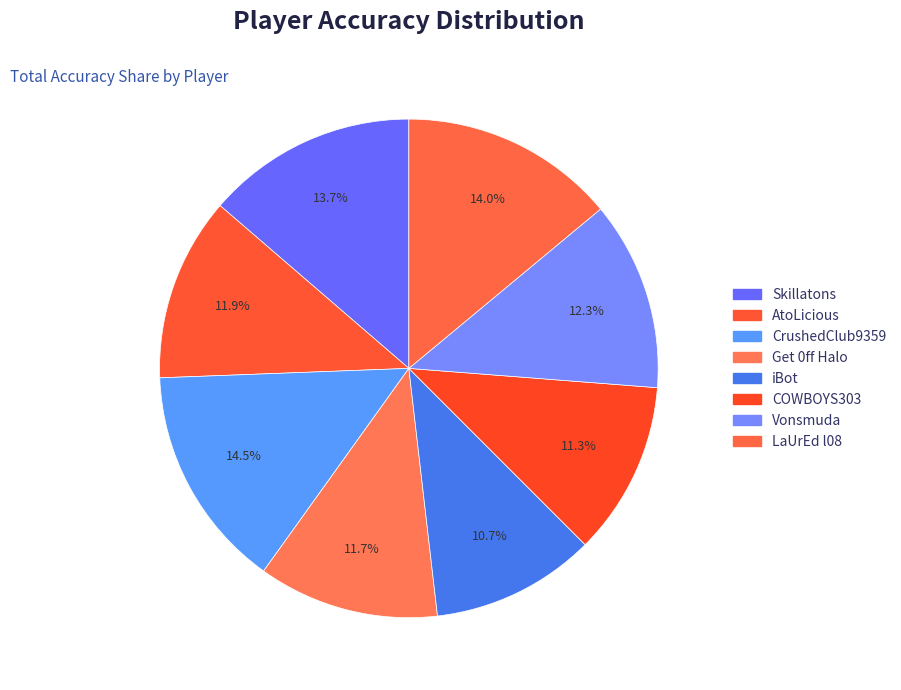

Do Vonsmuda and LaUrEd l08 together represent more than half of the pie?

No